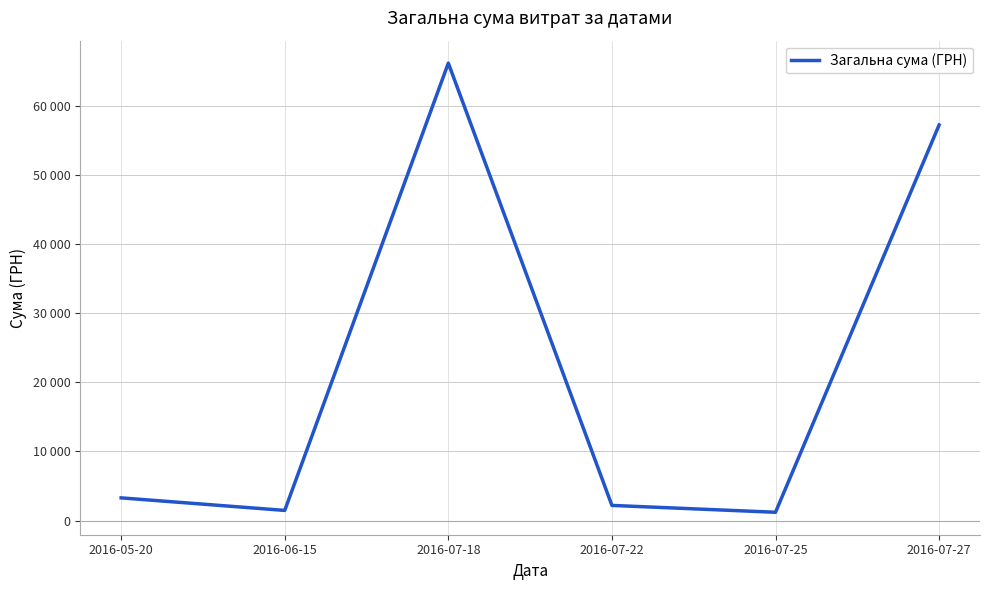

What is the difference between the values at 2016-07-27 and 2016-07-22?

55113.1